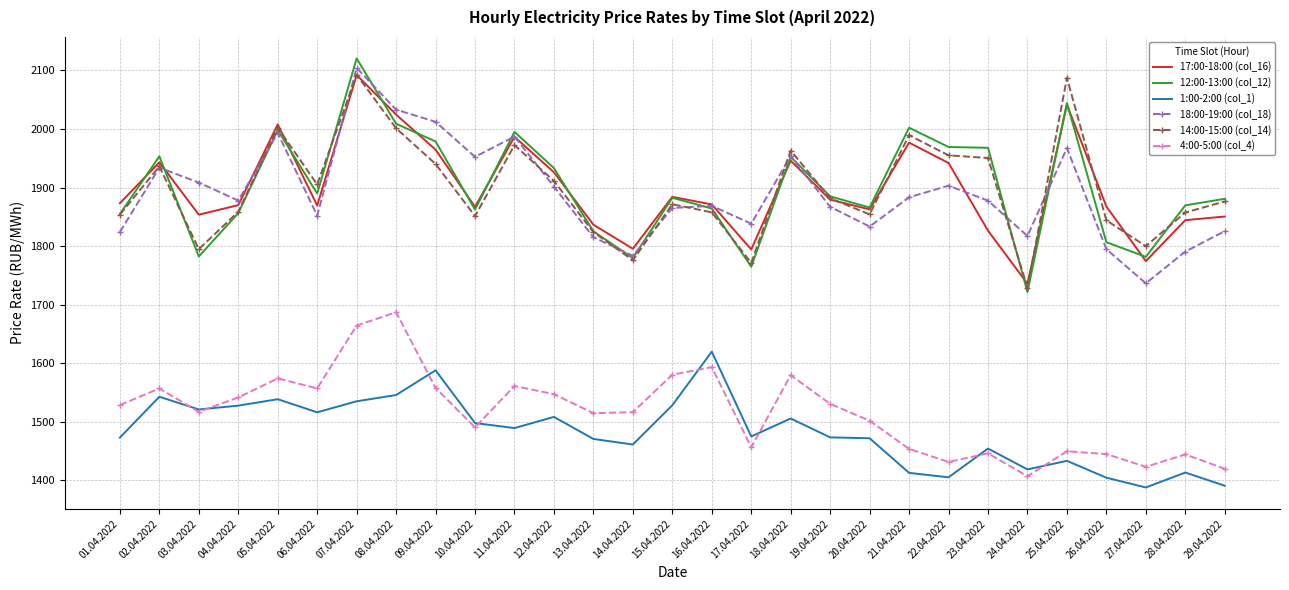

True or false: 18:00-19:00 (col_18) has more than 2 points higher than both neighbors.

True